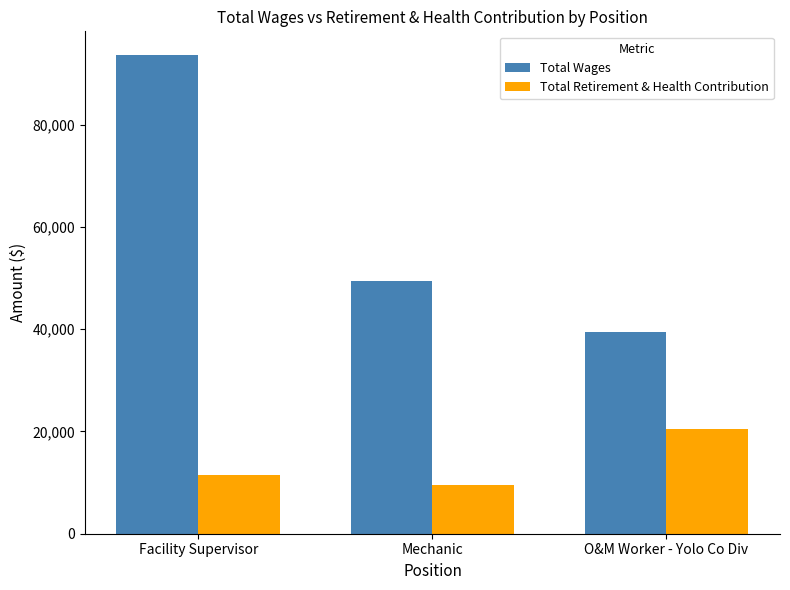

What value does the Total Retirement & Health Contribution series have at Facility Supervisor, to the nearest 50?

11500